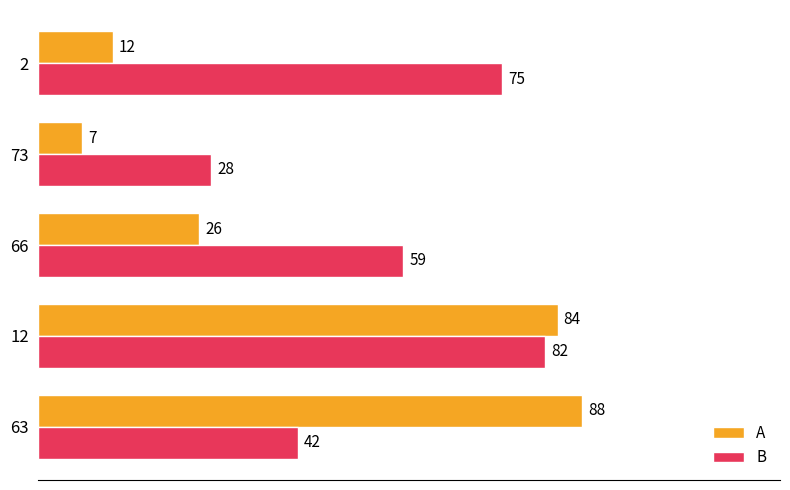

Rank the series by their maximum value, from highest to lowest.

A, B